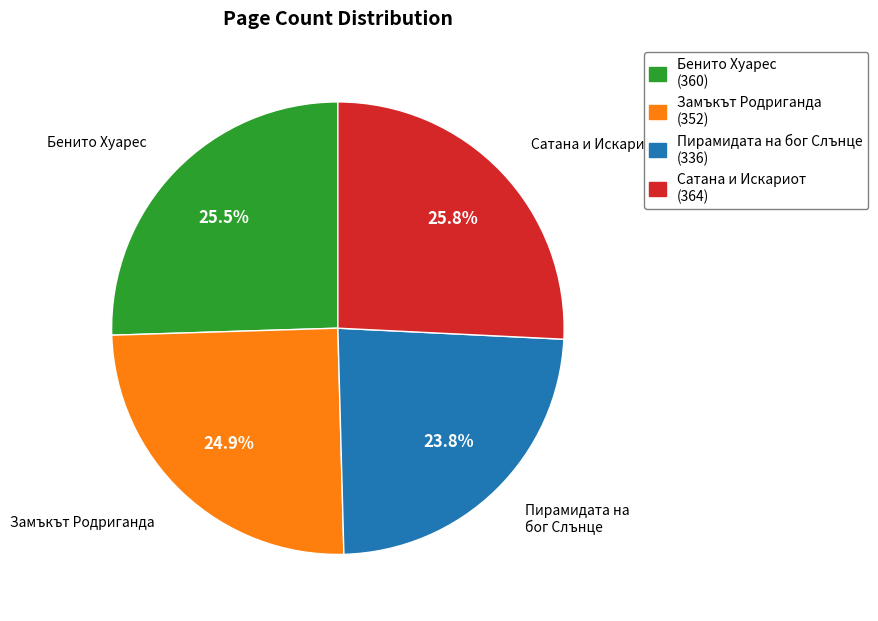

Which has a higher value, Пирамидата на бог Слънце (336) or Бенито Хуарес (360)?

Бенито Хуарес (360)